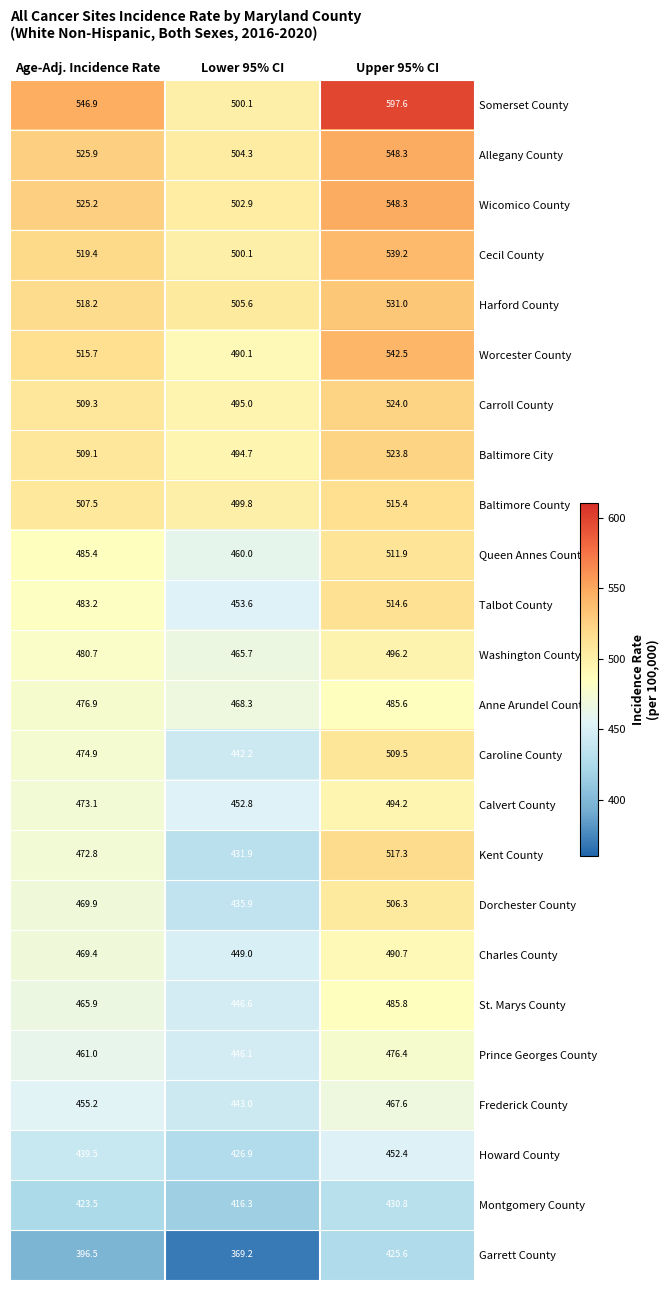

What is the difference between the highest and lowest values at Age-Adj. Incidence Rate?

150.4